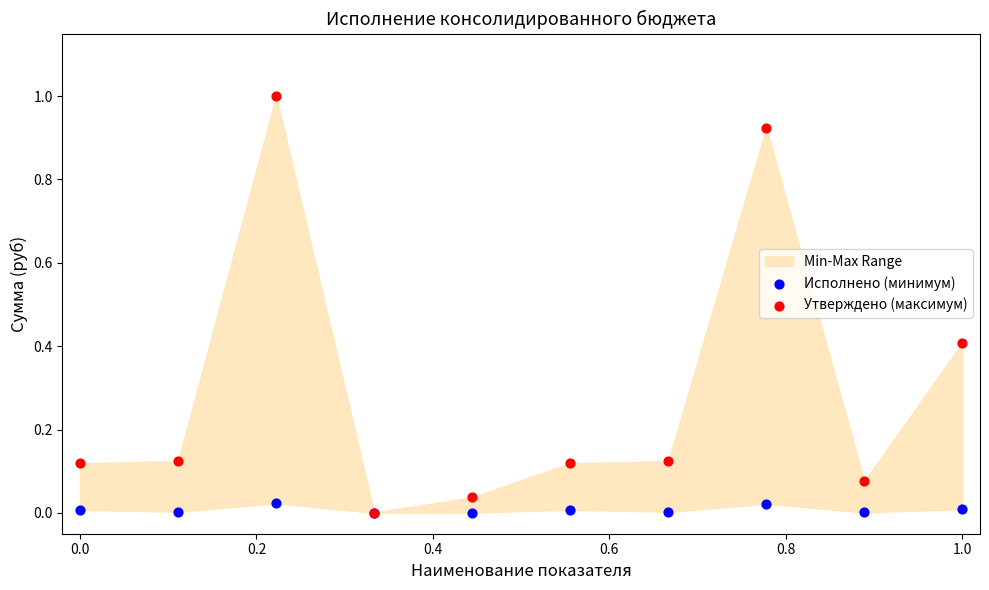

Which series reaches the minimum Y coordinate?

Исполнено (минимум)